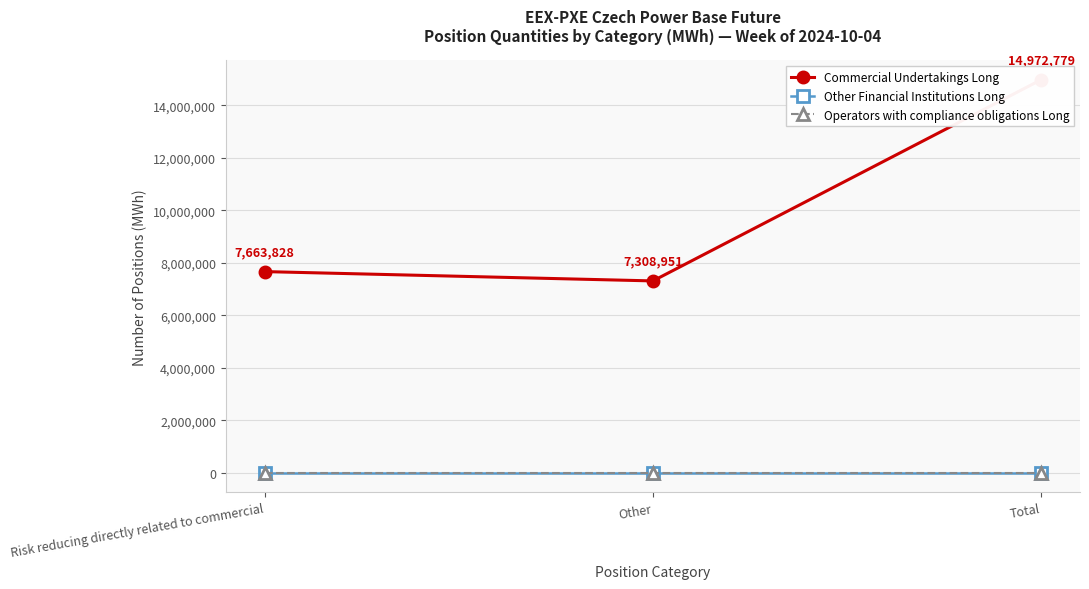

At how many categories does at least one series exceed 10180502?

1